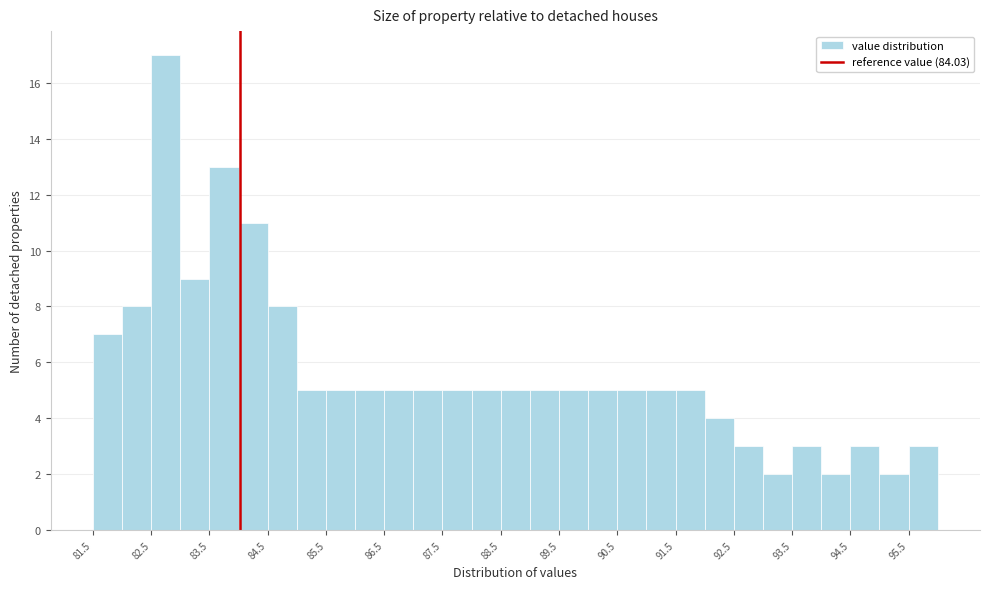

Reading left to right, list every bar in this chart as the range it spans on the x-axis followed by its height. The values are not printed on the chart, so give them approximately, as read against the axis.

81.5 to 82.0: 7
82.0 to 82.5: 8
82.5 to 83.0: 17
83.0 to 83.5: 9
83.5 to 84.0: 13
84.0 to 84.5: 11
84.5 to 85.0: 8
85.0 to 85.5: 5
85.5 to 86.0: 5
86.0 to 86.5: 5
86.5 to 87.0: 5
87.0 to 87.5: 5
87.5 to 88.0: 5
88.0 to 88.5: 5
88.5 to 89.0: 5
89.0 to 89.5: 5
89.5 to 90.0: 5
90.0 to 90.5: 5
90.5 to 91.0: 5
91.0 to 91.5: 5
91.5 to 92.0: 5
92.0 to 92.5: 4
92.5 to 93.0: 3
93.0 to 93.5: 2
93.5 to 94.0: 3
94.0 to 94.5: 2
94.5 to 95.0: 3
95.0 to 95.5: 2
95.5 to 96.0: 3